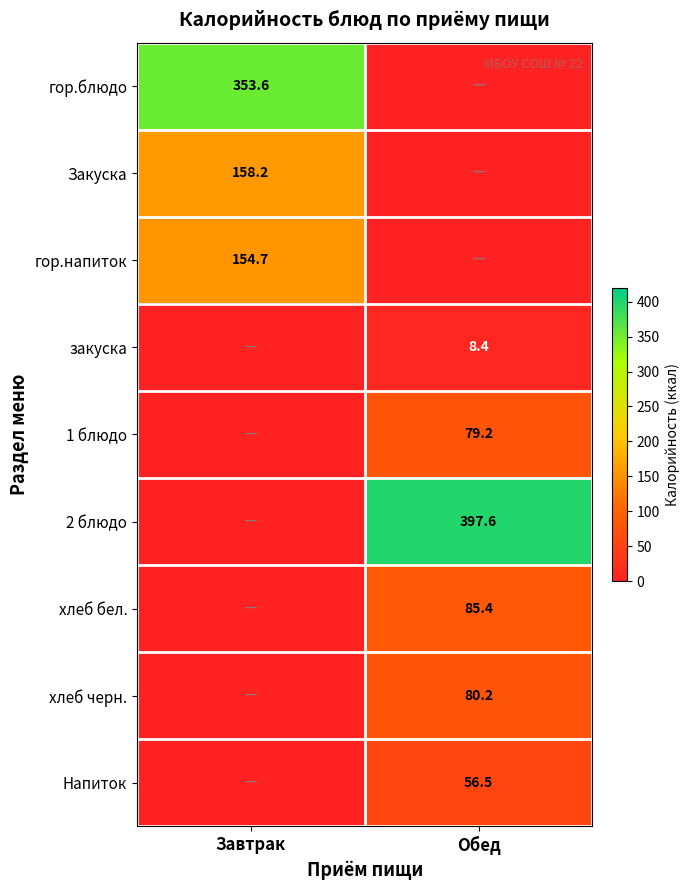

Is it true that хлеб бел. equals 85.4 at Обед?

True